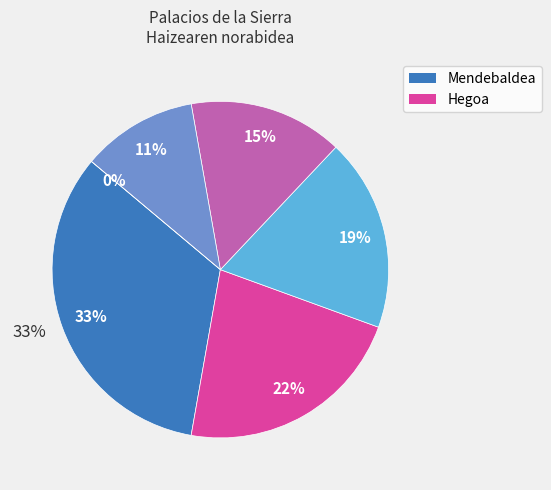

Is there any slice that represents more than half of the pie?

No